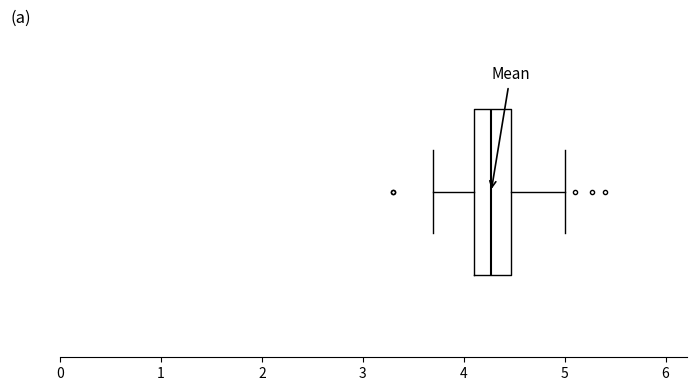

Where does the right whisker of the box end on the x-axis? The values are not printed on the chart, so give them approximately, as read against the axis.

5.0